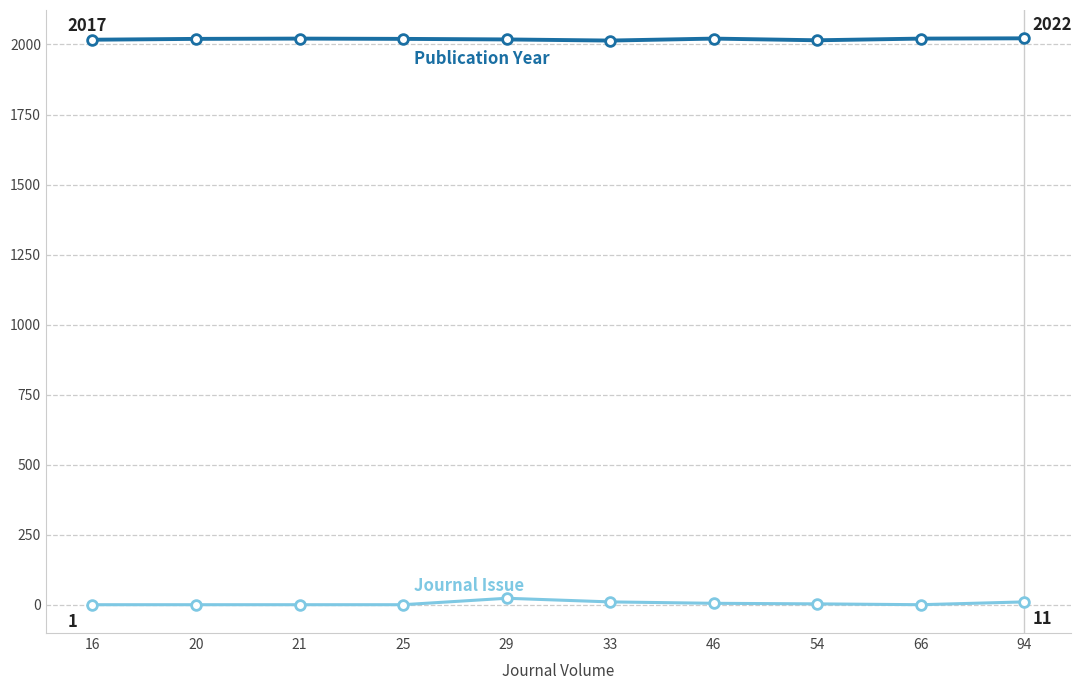

What is the greatest value displayed?

2022